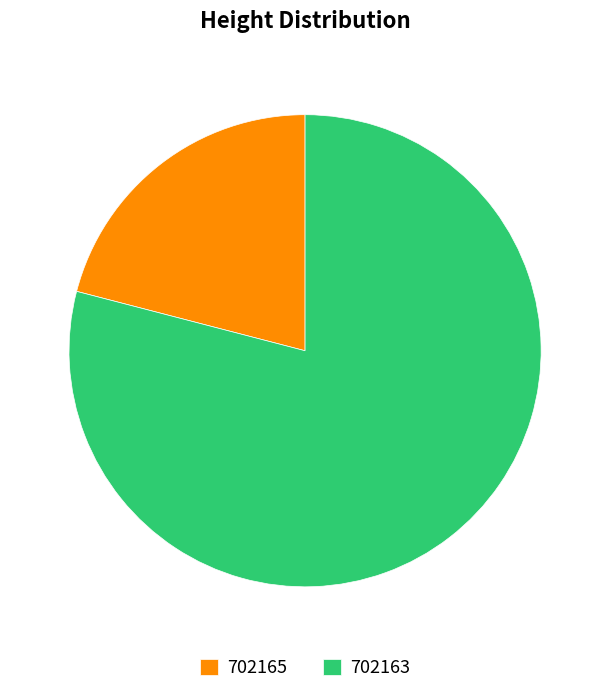

What is the smallest slice in the pie chart?

702165